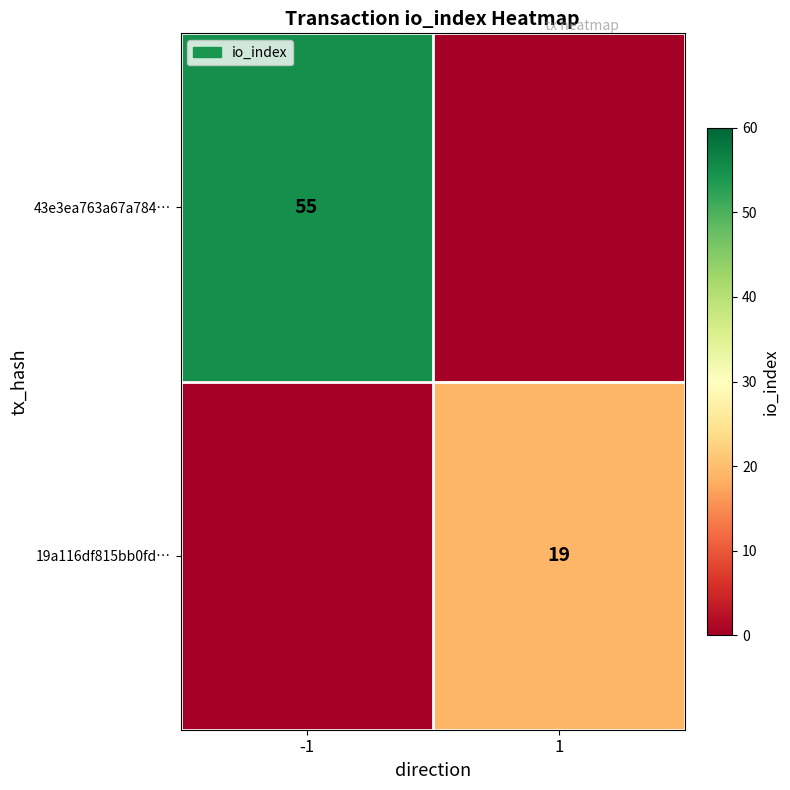

Is the value of 19a116df815bb0fd… at 1 greater than the value of 43e3ea763a67a784… at -1?

No